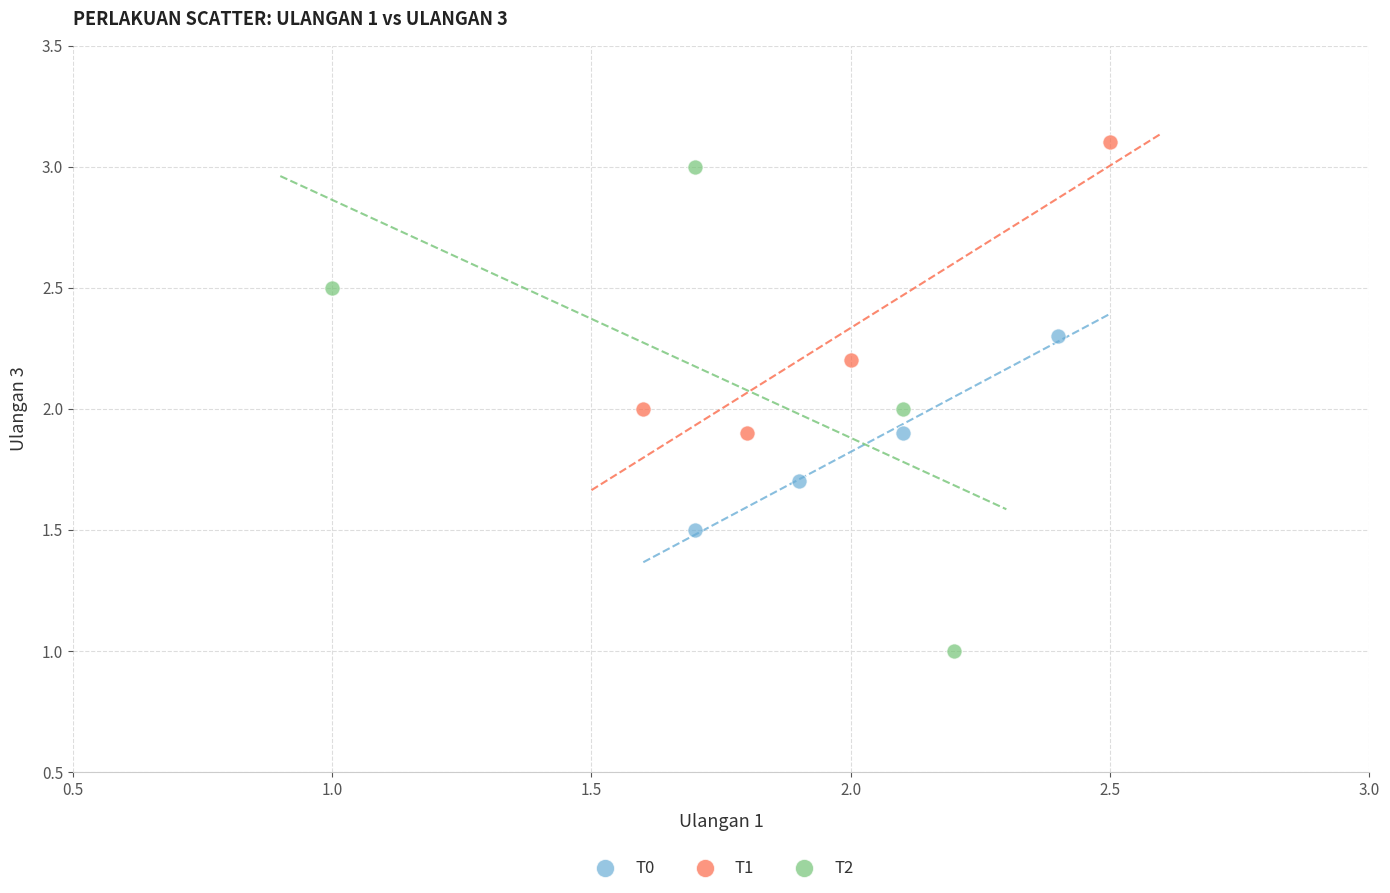

Which series reaches the minimum Y coordinate?

T2